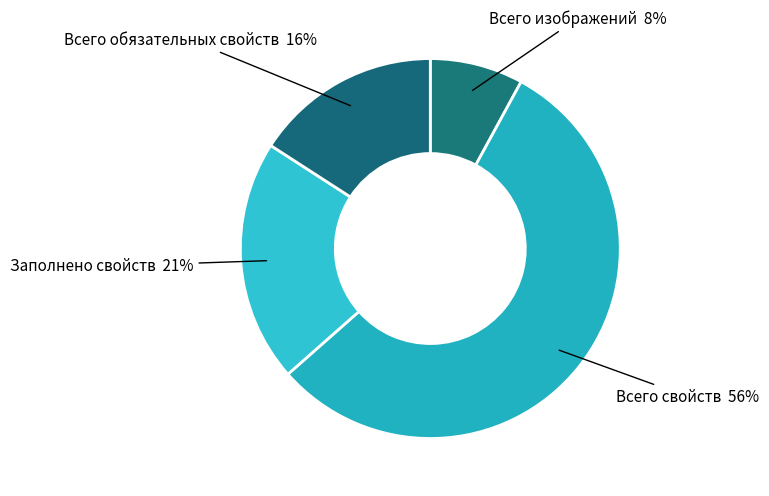

Rank the categories by value from lowest to highest.

Всего изображений, Всего обязательных свойств, Заполнено свойств, Всего свойств